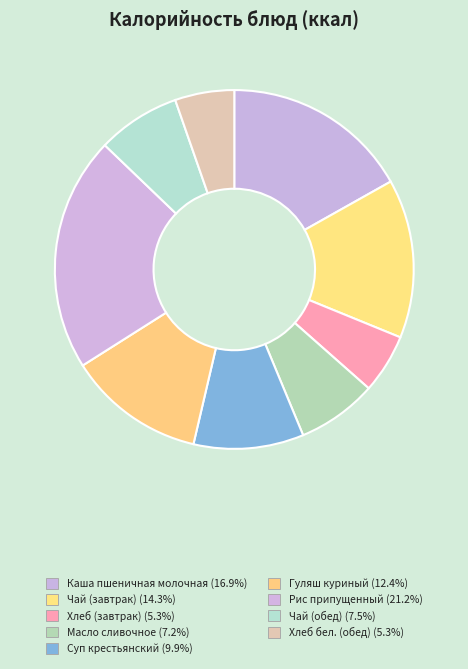

How many slices are in this pie chart?

9